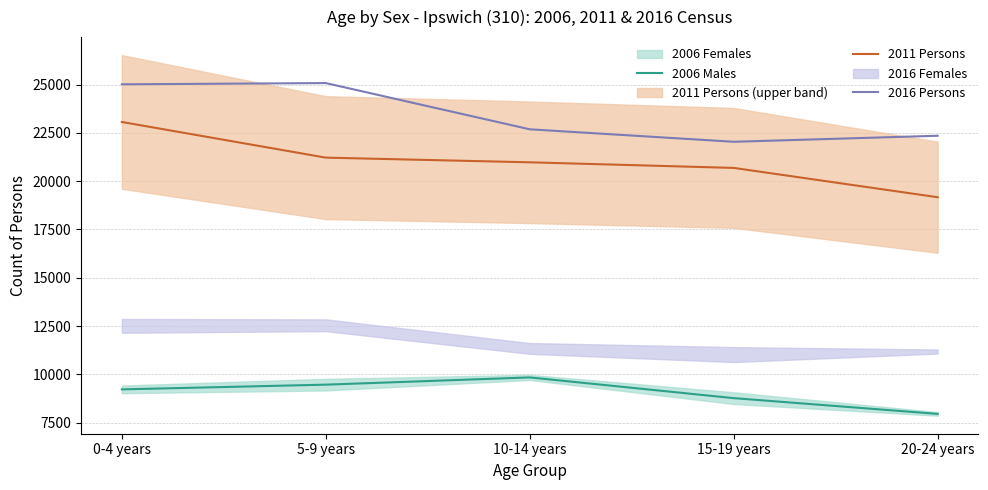

At how many categories does at least one series exceed 23339?

2